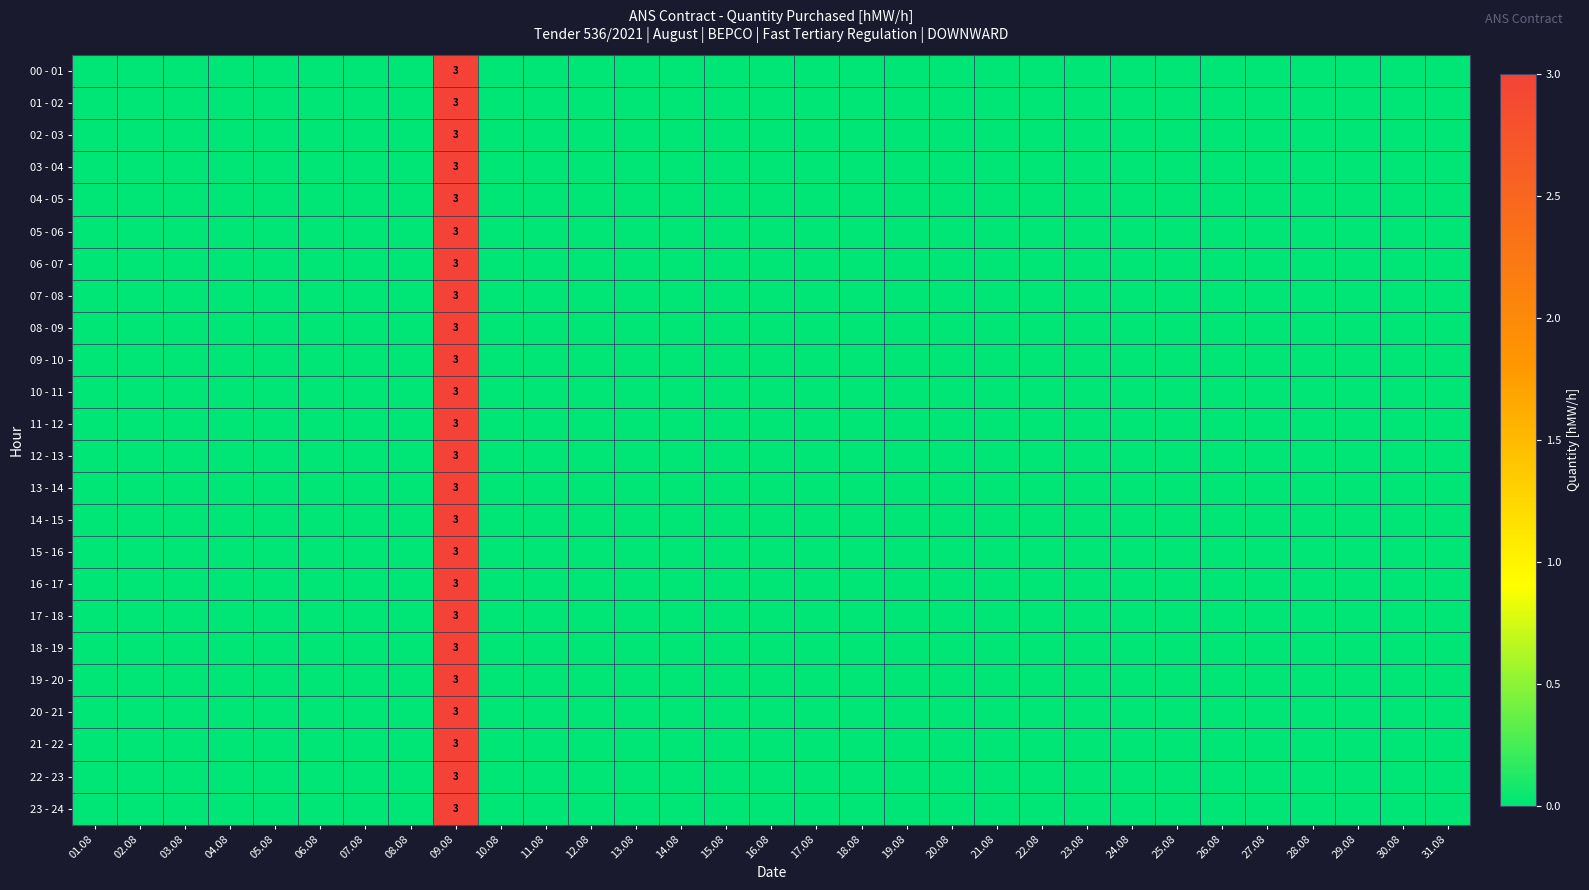

Which category has the highest value across all series?

09.08